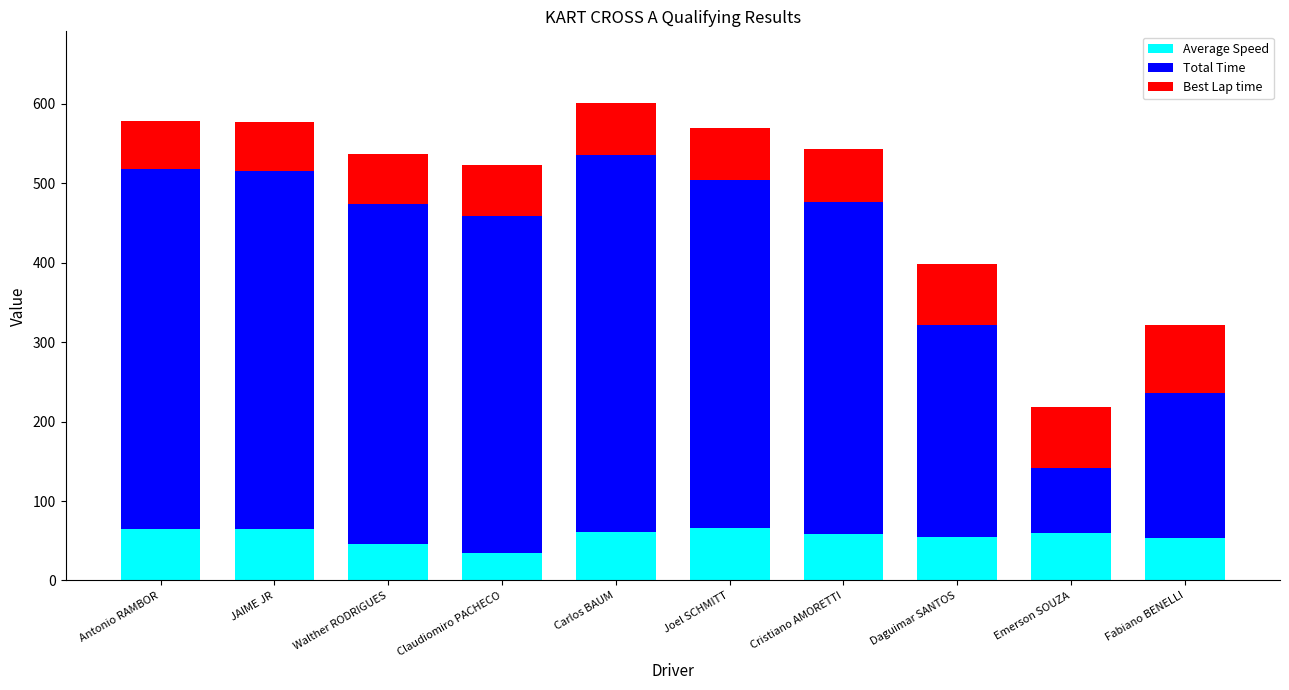

What is the sum of the Average Speed values at Joel SCHMITT and Walther RODRIGUES?

112.1